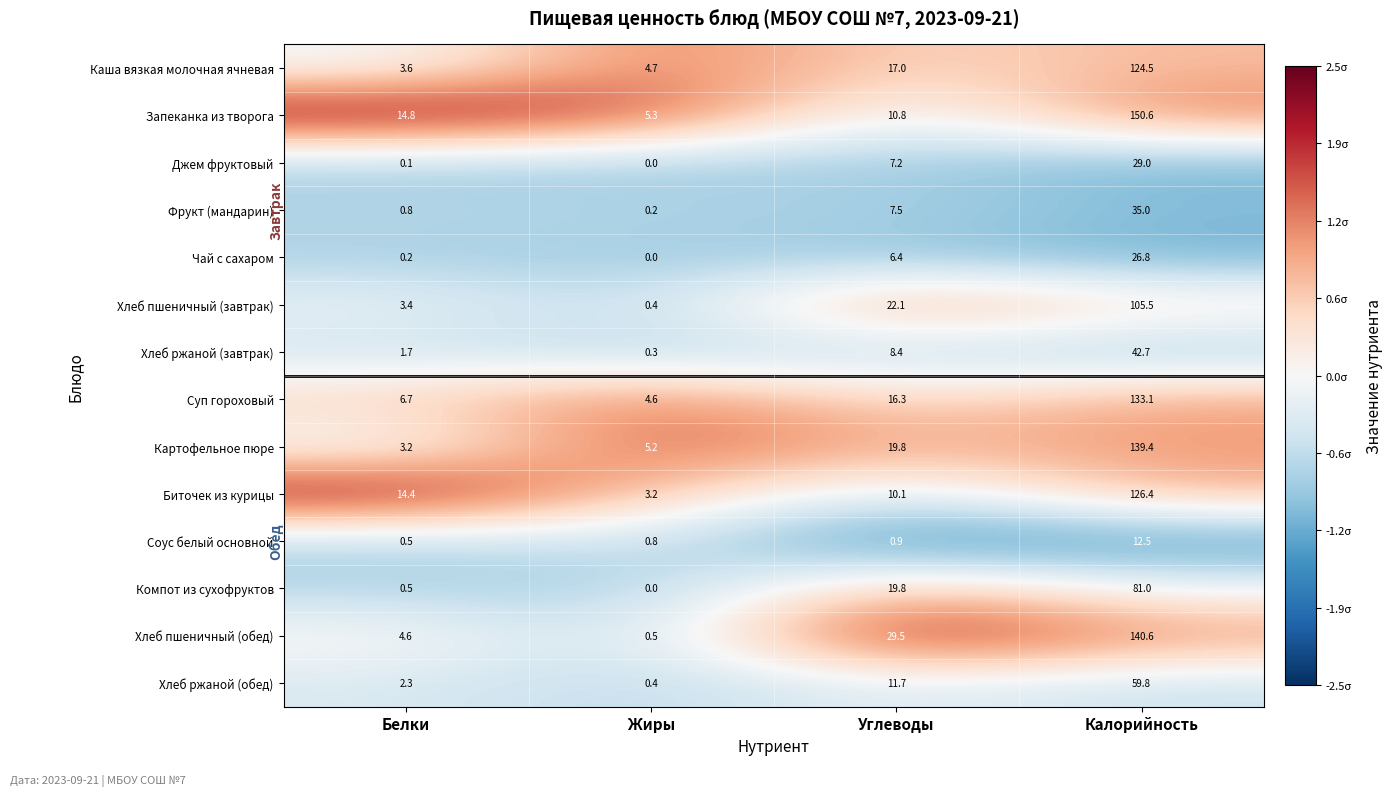

Which series has the widest spread of values?

Запеканка из творога